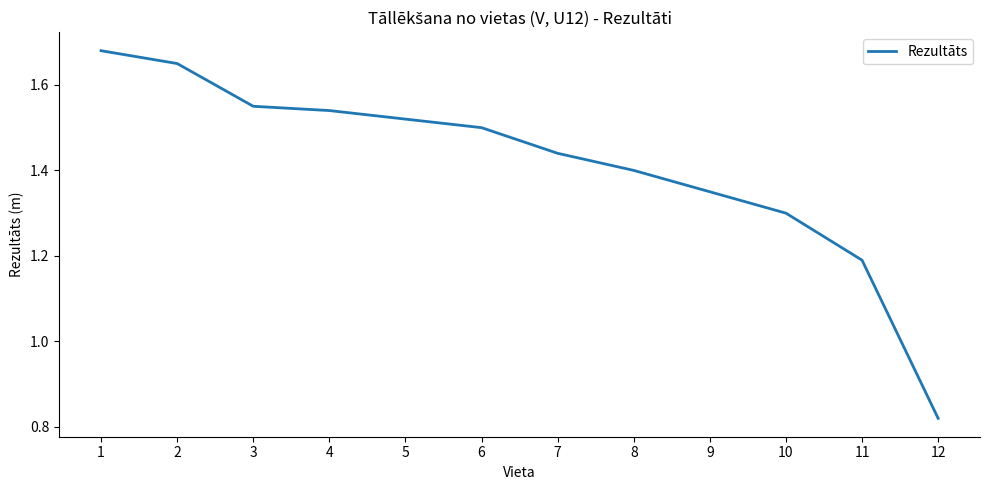

Is it true that the value at 1 is 0.4?

False